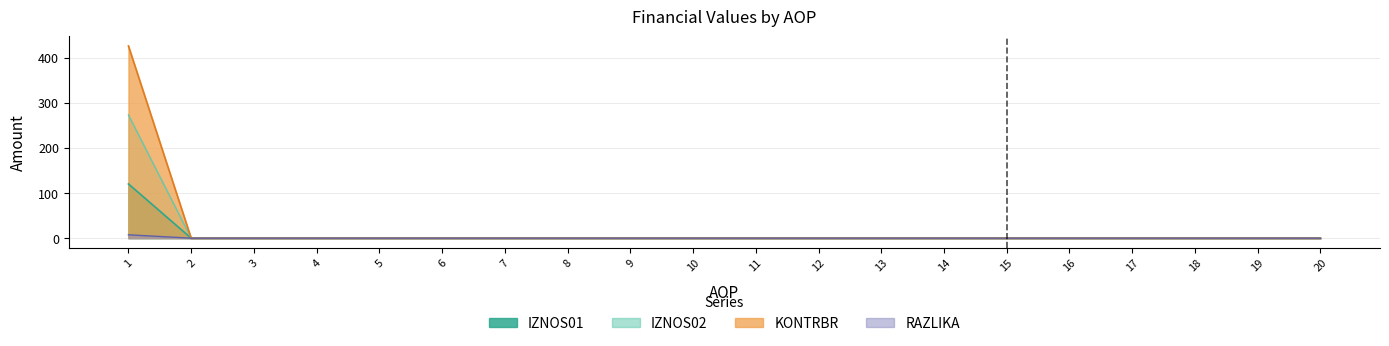

True or false: RAZLIKA has more than 2 interior local peaks.

False